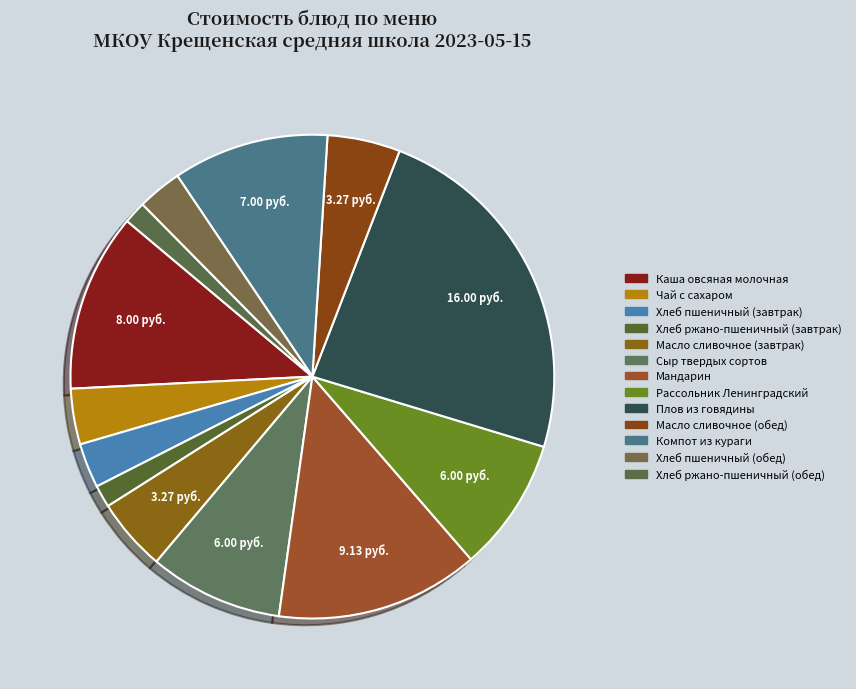

To the nearest percent, what is the average slice percentage?

8%